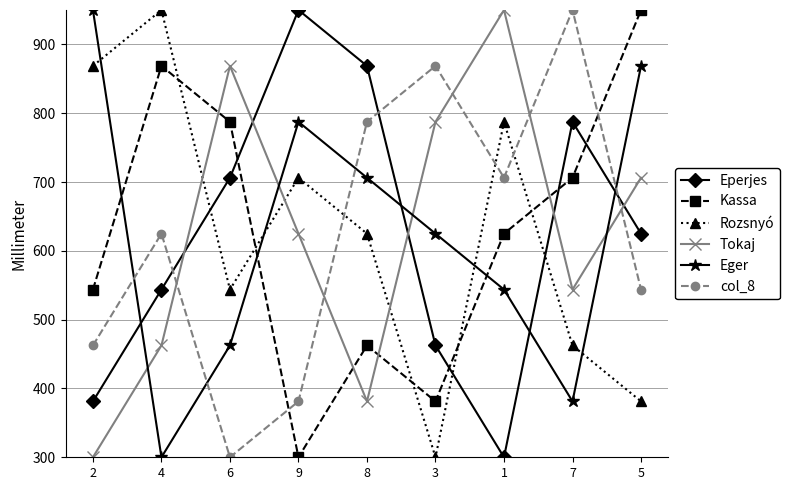

At how many categories does at least one series exceed 771?

9